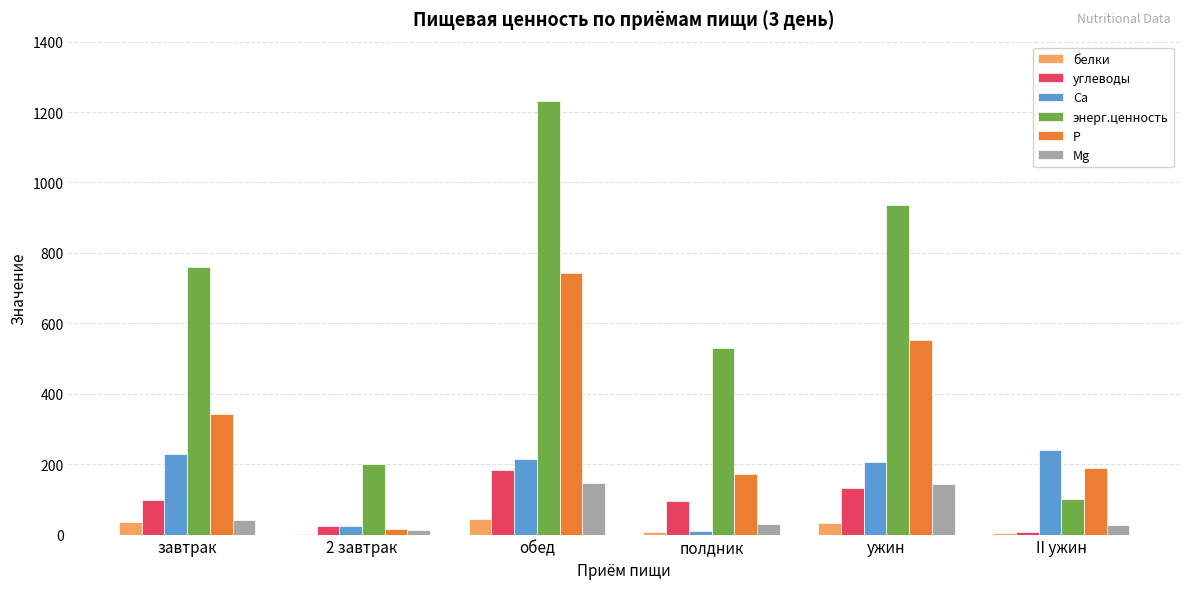

The value of углеводы at завтрак is 98.3. True or false?

True